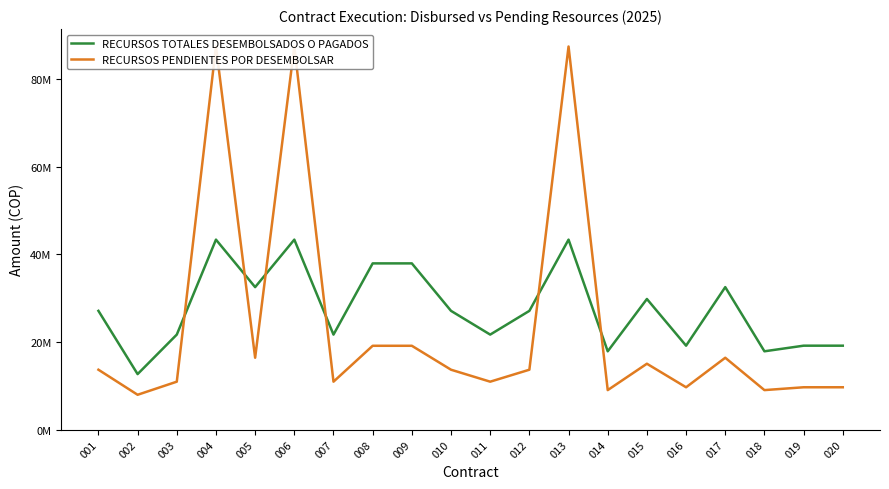

Which series has the largest range (max minus min)?

RECURSOS PENDIENTES POR DESEMBOLSAR